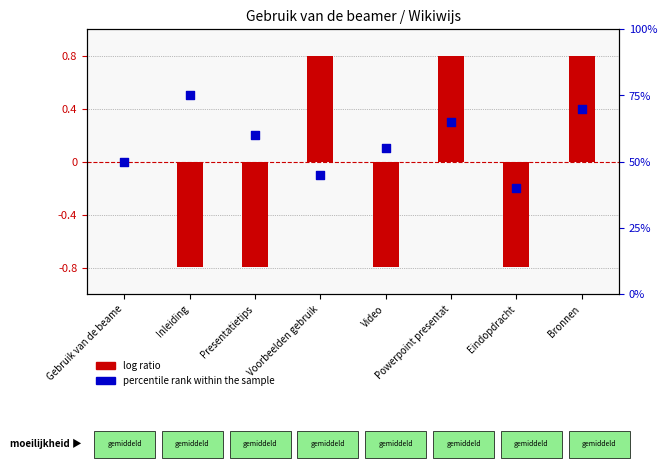

Which series has the largest total across all categories?

percentile rank within the sample